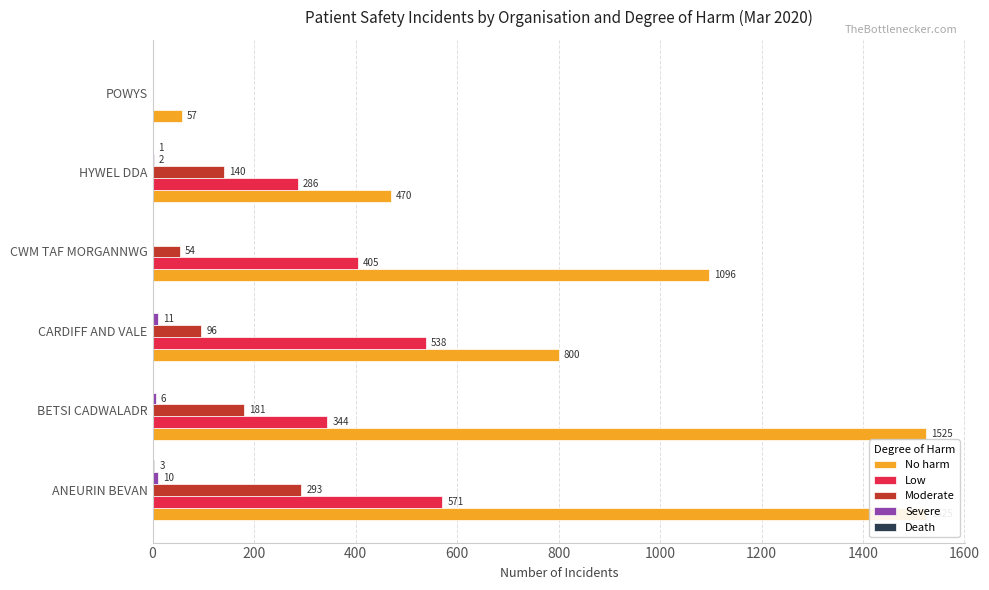

How many groups of bars are there?

6